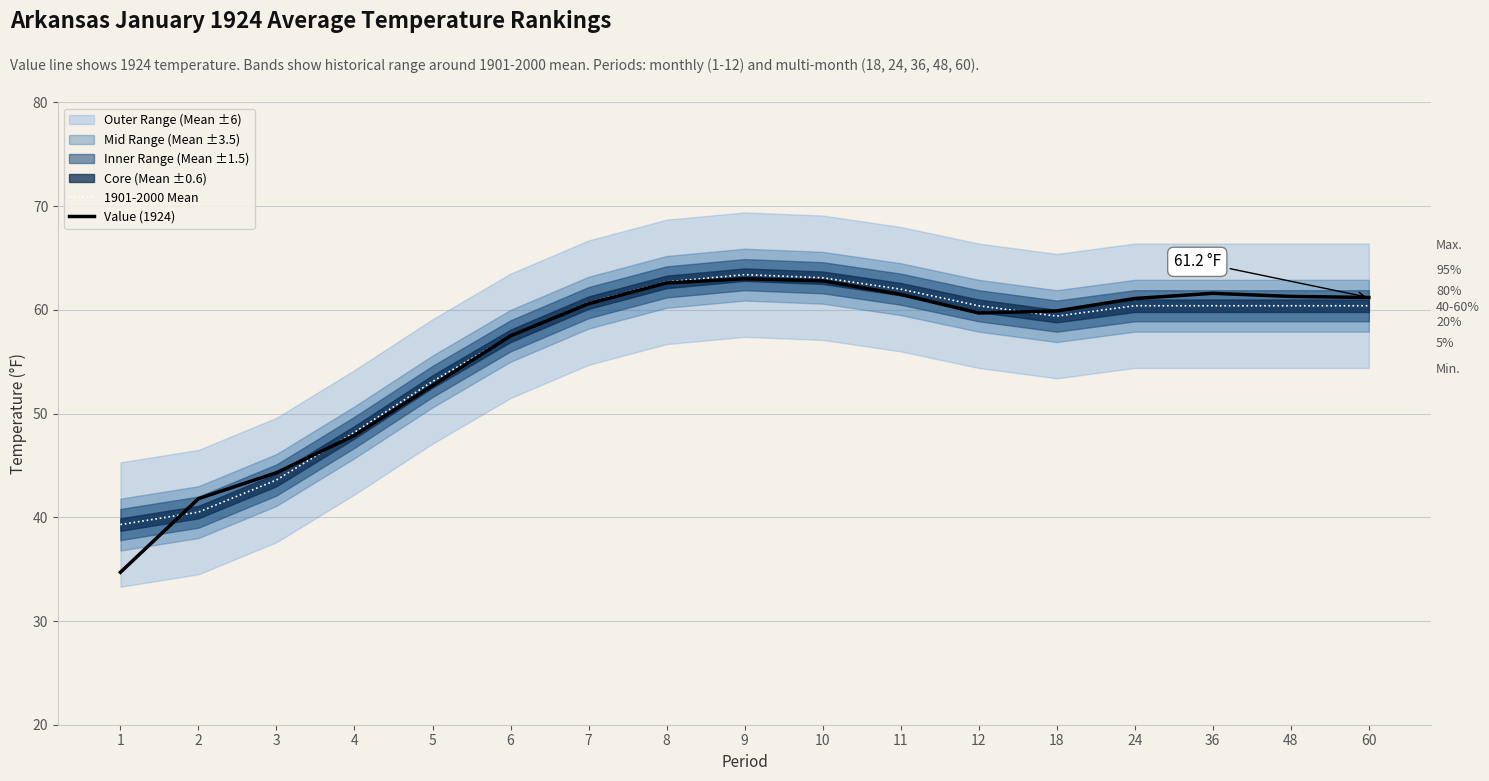

How many lines are shown in the chart?

2